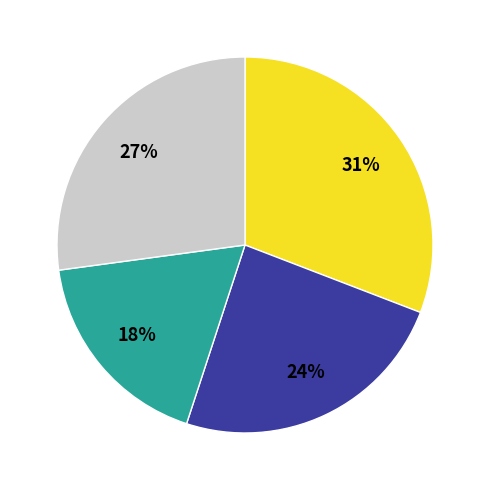

Is there any slice that represents more than half of the pie?

No